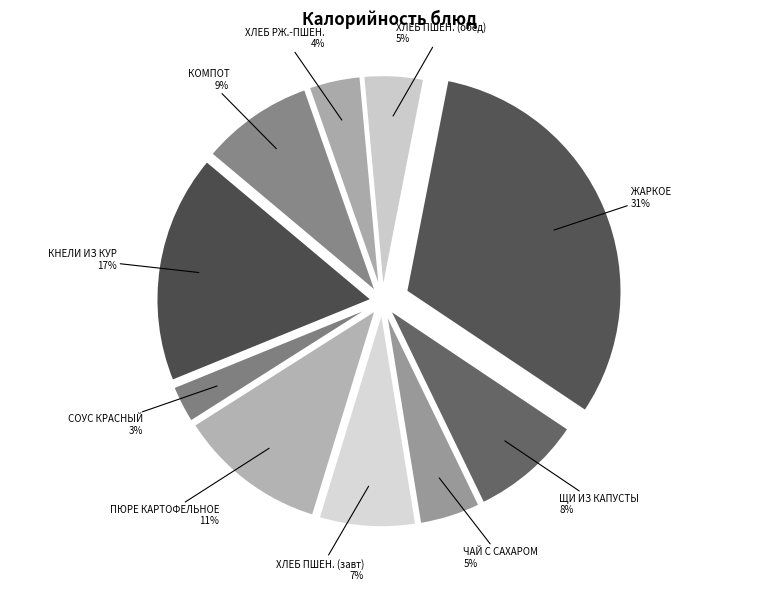

Does any single category account for the majority?

No